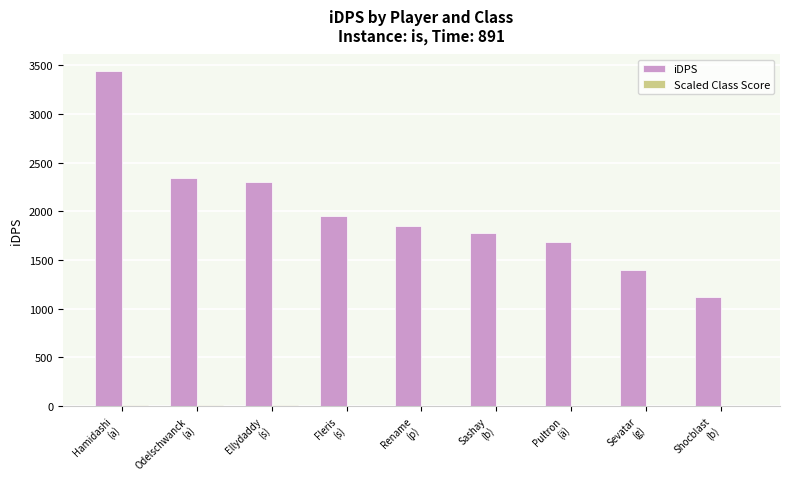

What is the maximum value shown in the chart?

3438.1